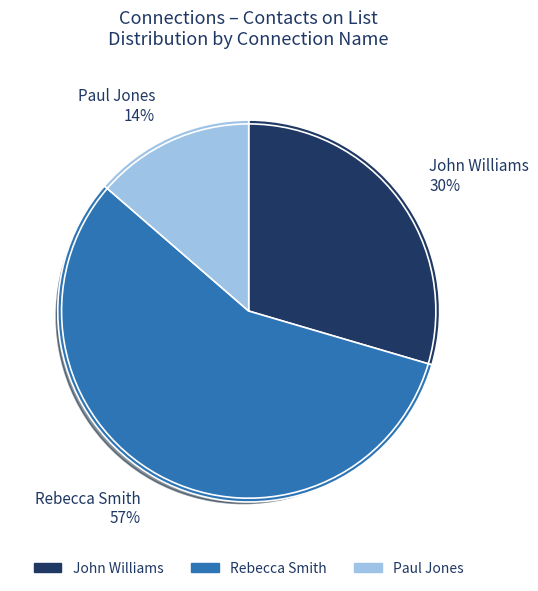

Is it true that Rebecca Smith is 66% of the pie?

False